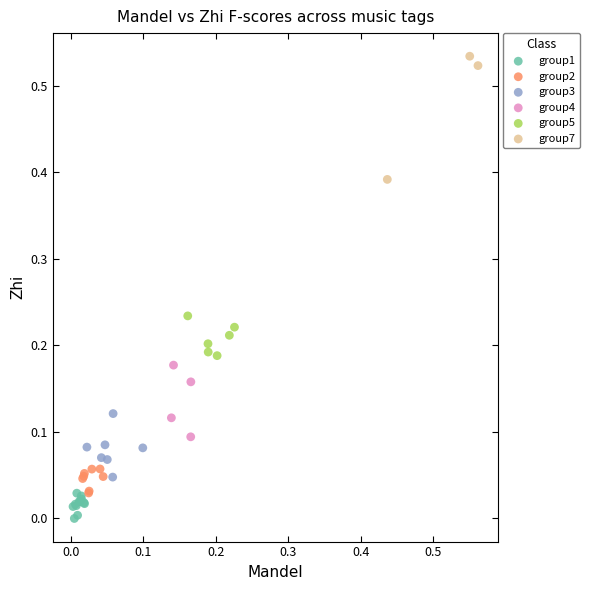

What are all the series names shown in the legend?

group1, group2, group3, group4, group5, group7